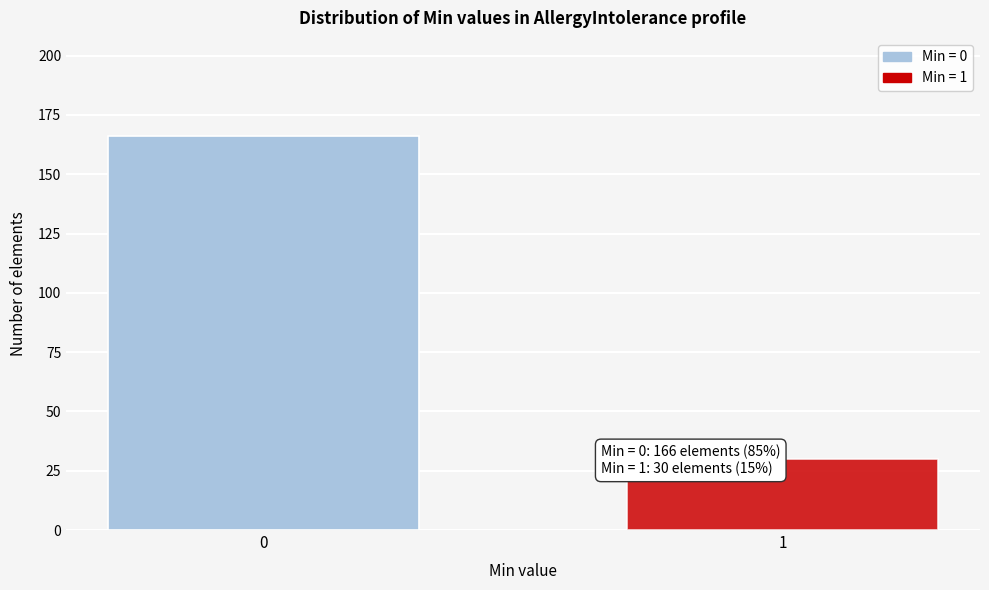

Reading right to left, extract all data points from this chart.

30	166